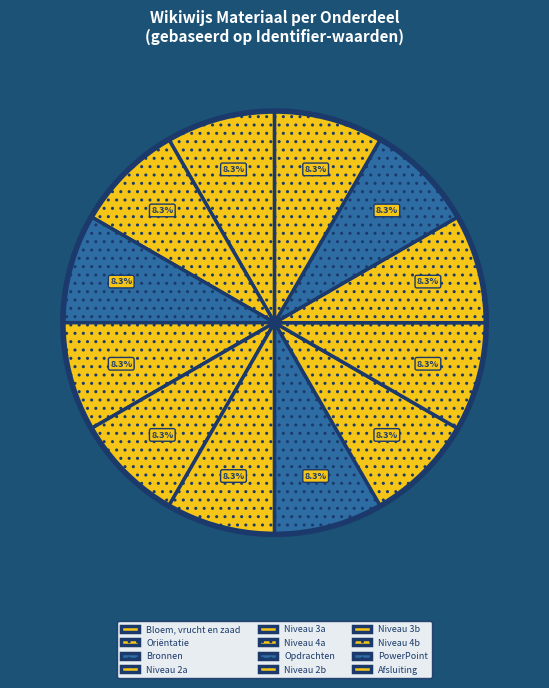

To the nearest percent, what percentage of the pie is PowerPoint?

8%